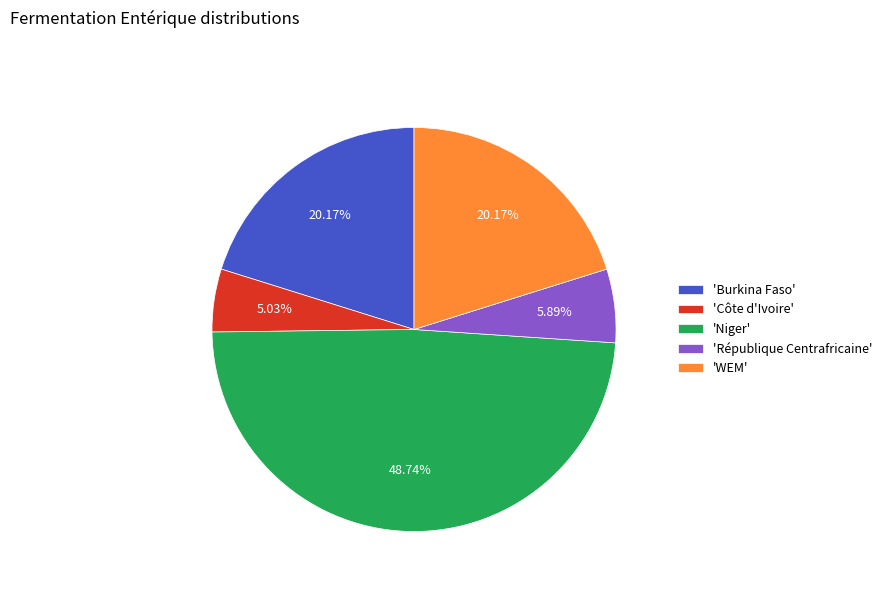

Which has a higher value, 'WEM' or 'République Centrafricaine'?

'WEM'